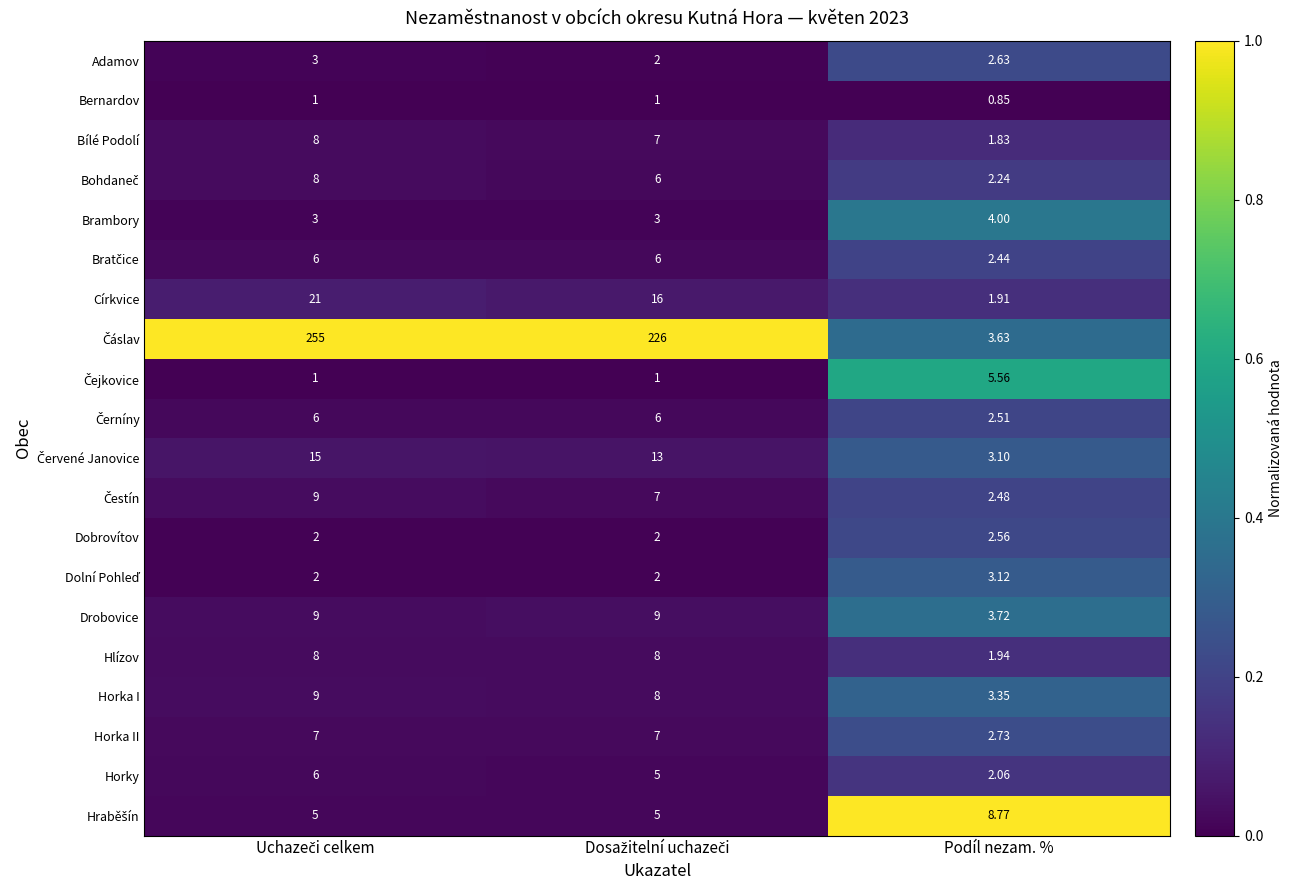

At which label does Církvice reach its minimum?

Podíl nezam. %